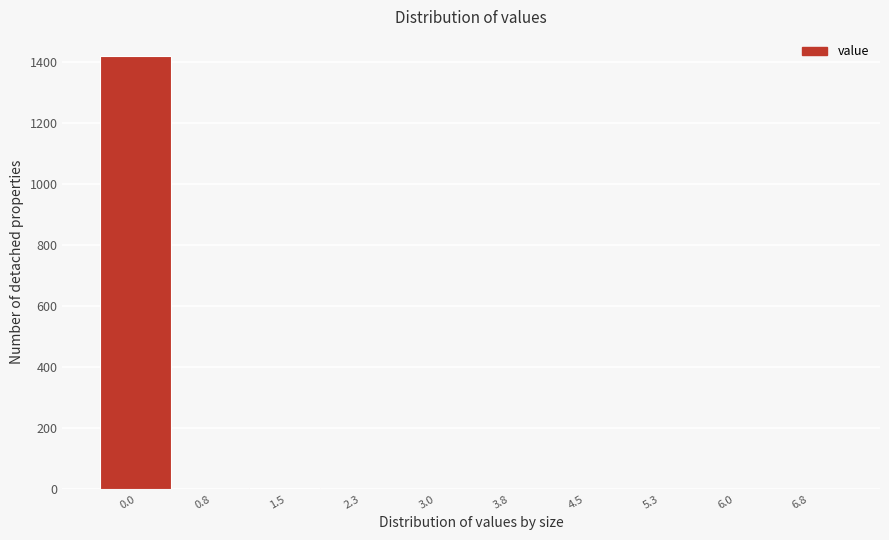

Is it true that the value at 4.5 is 0?

True